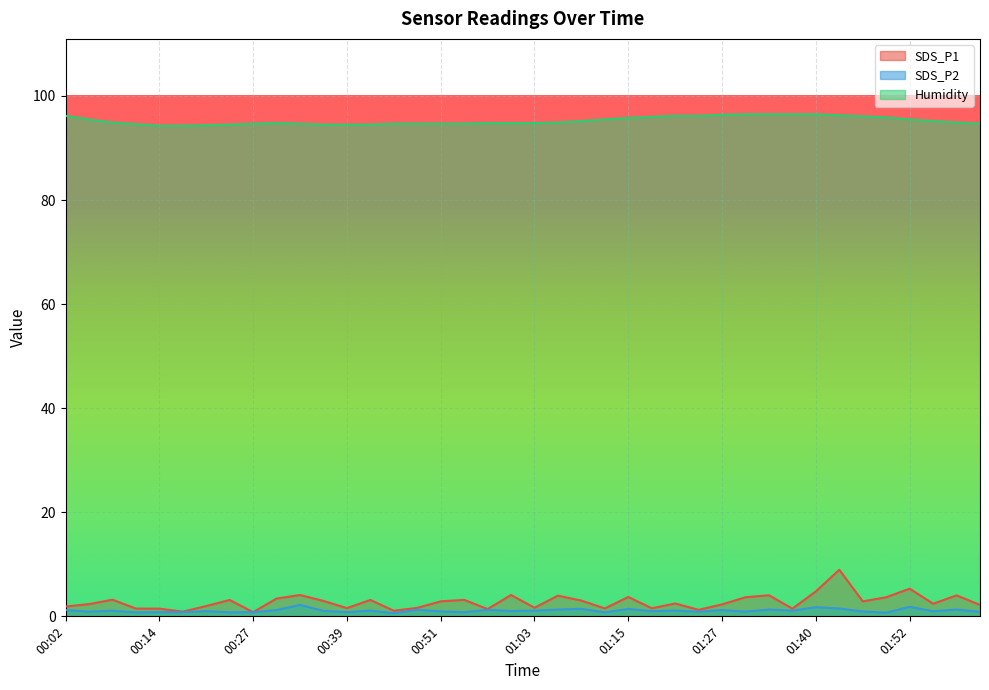

At which label does SDS_P1 first exceed 2?

00:05